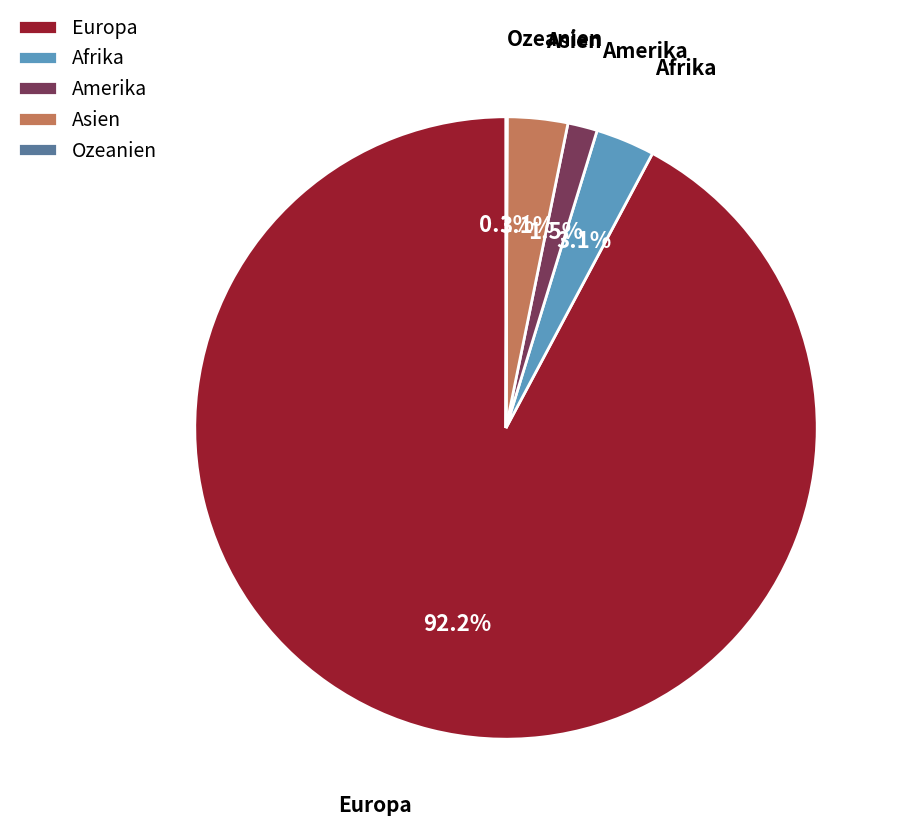

Approximately how many times larger is the value at Amerika compared to Asien?

0.5